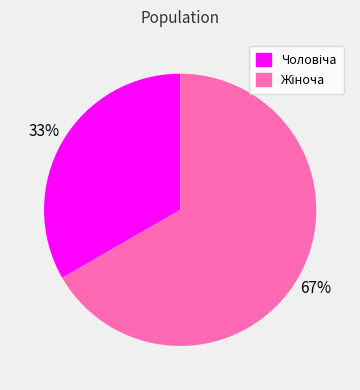

Does any single category account for the majority?

Yes